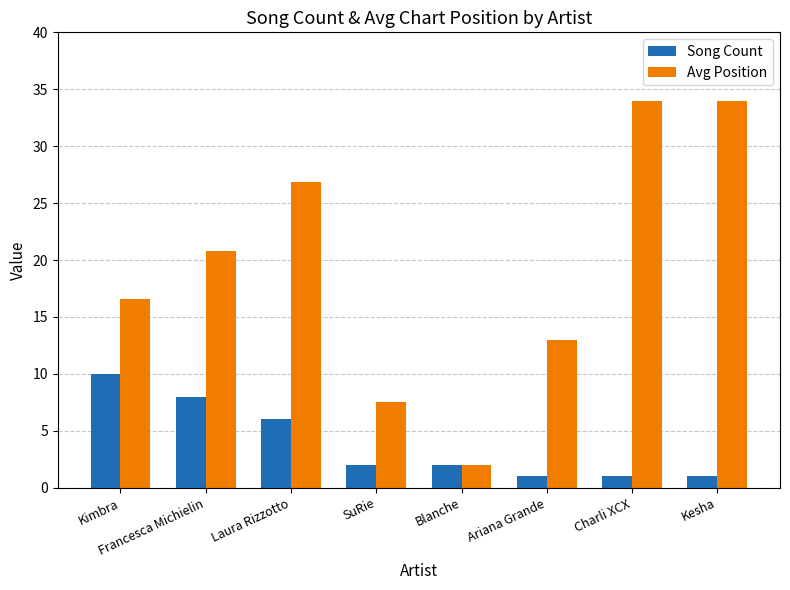

At how many categories does at least one series exceed 27?

2